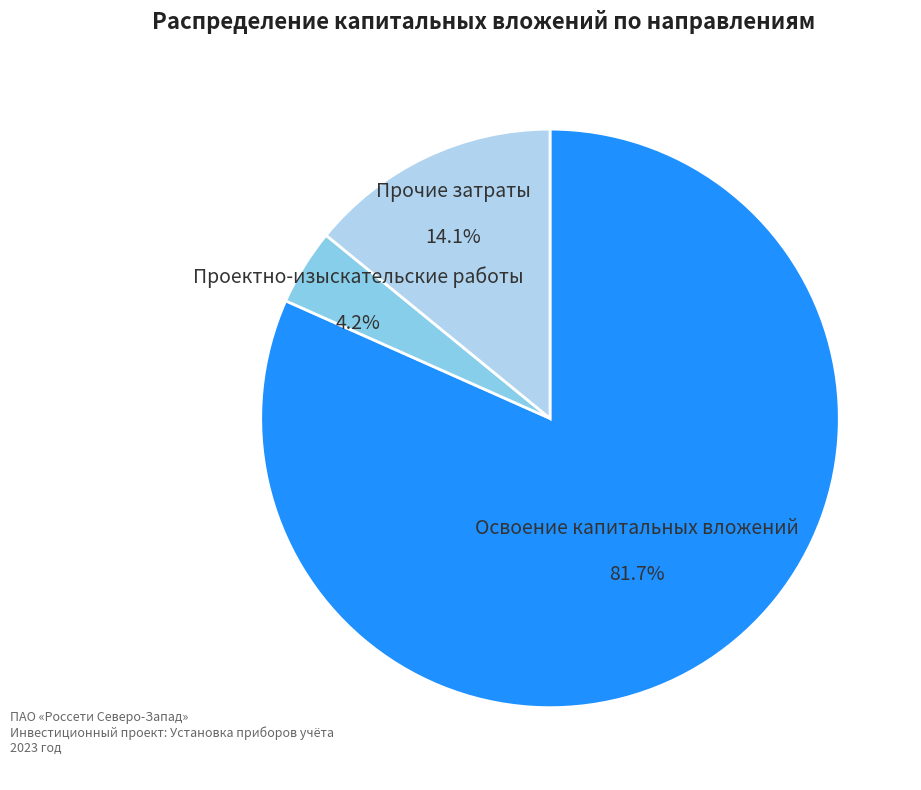

Between Проектно-изыскательские работы and Прочие затраты, which is larger?

Прочие затраты